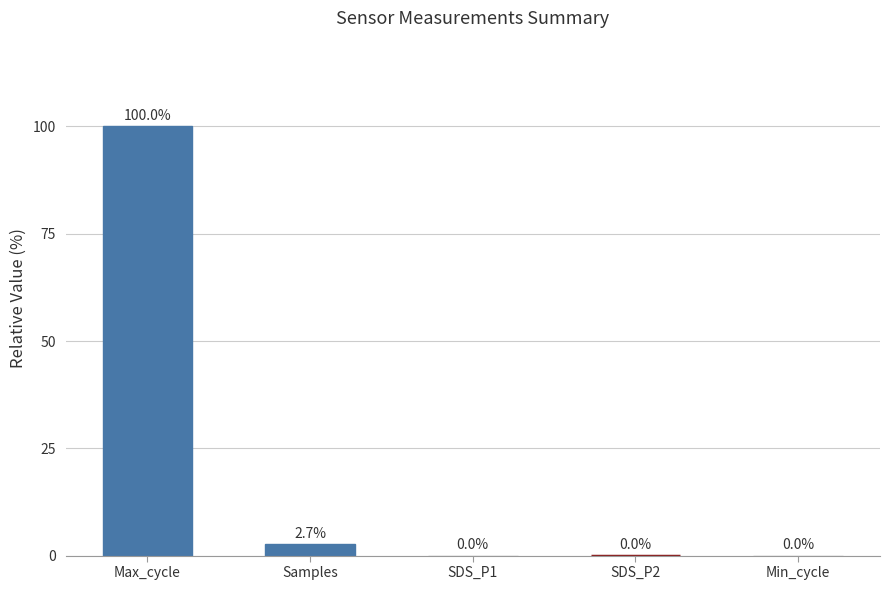

Is it true that the value at Samples is 2.7?

True